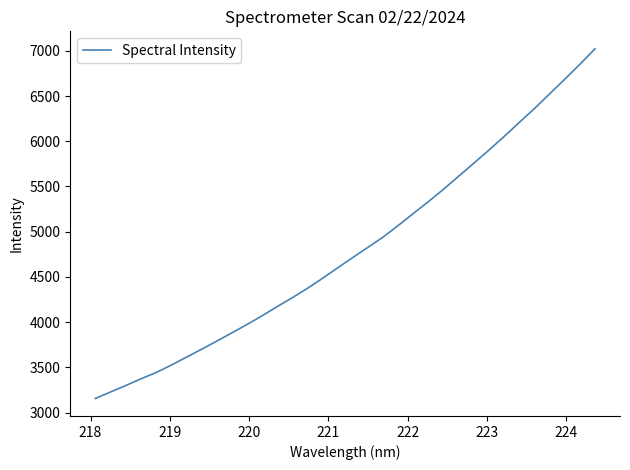

What is the minimum value shown in the chart?

3155.0